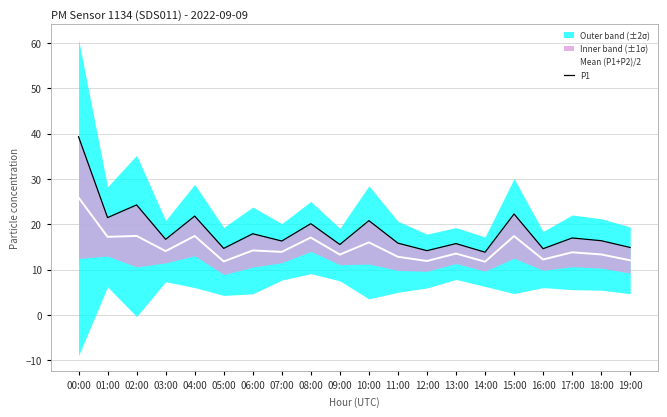

Reading right to left, extract all data points from this chart.

Mean (P1+P2)/2: 19:00=12.0	18:00=13.3	17:00=13.8	16:00=12.2	15:00=17.4	14:00=11.7	13:00=13.5	12:00=11.9	11:00=12.8	10:00=16.0	09:00=13.3	08:00=17.1	07:00=13.9	06:00=14.2	05:00=11.8	04:00=17.4	03:00=14.1	02:00=17.4	01:00=17.2	00:00=25.9
P1: 19:00=14.9	18:00=16.4	17:00=17.0	16:00=14.6	15:00=22.3	14:00=13.8	13:00=15.7	12:00=14.2	11:00=15.8	10:00=20.8	09:00=15.5	08:00=20.1	07:00=16.3	06:00=17.9	05:00=14.7	04:00=21.8	03:00=16.7	02:00=24.3	01:00=21.5	00:00=39.3